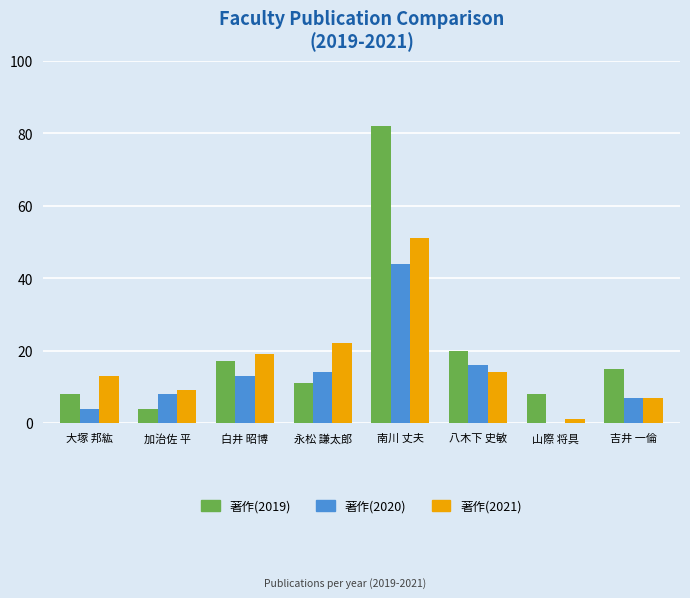

Which series changed the most between 大塚 邦紘 and 永松 謙太郎?

著作(2020)